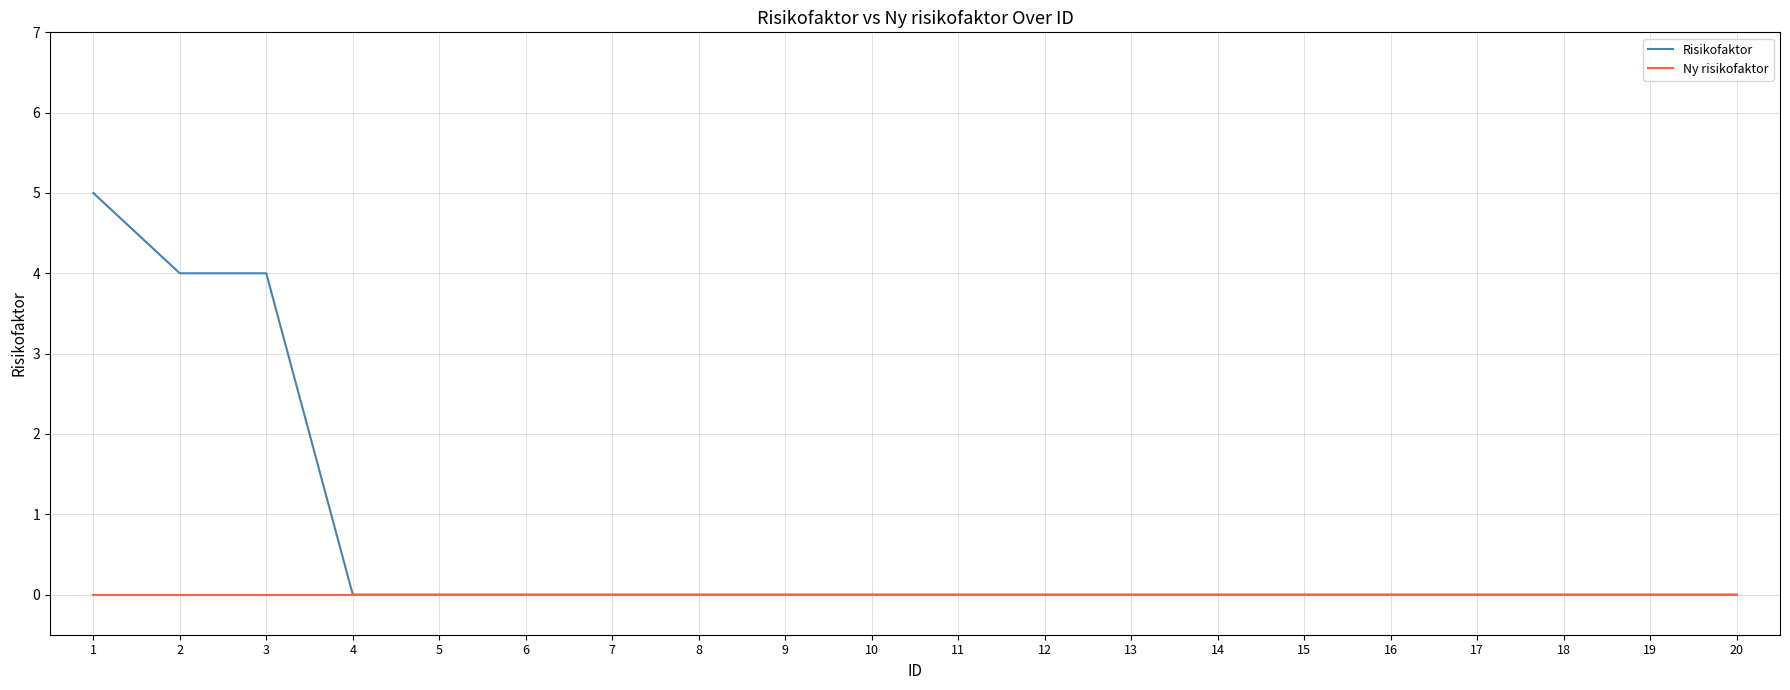

Does the chart display data point markers on the line(s)?

No